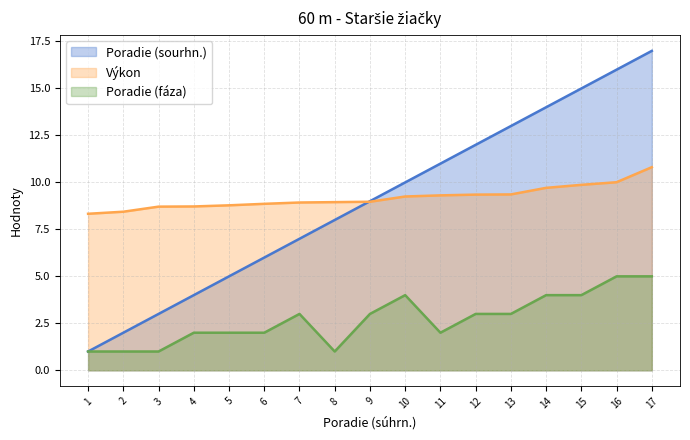

How many times do Poradie (sourhn.) and Výkon cross each other?

1